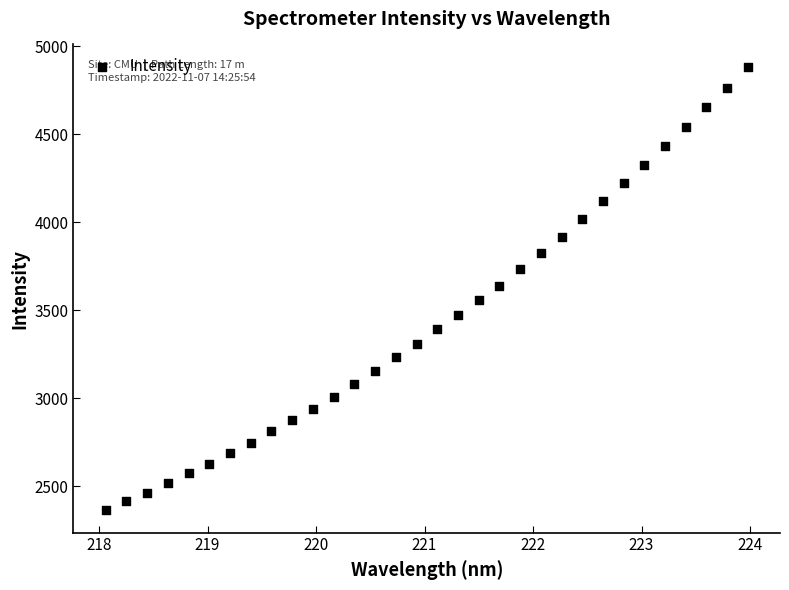

What is the range of X values (max minus min)?

5.9